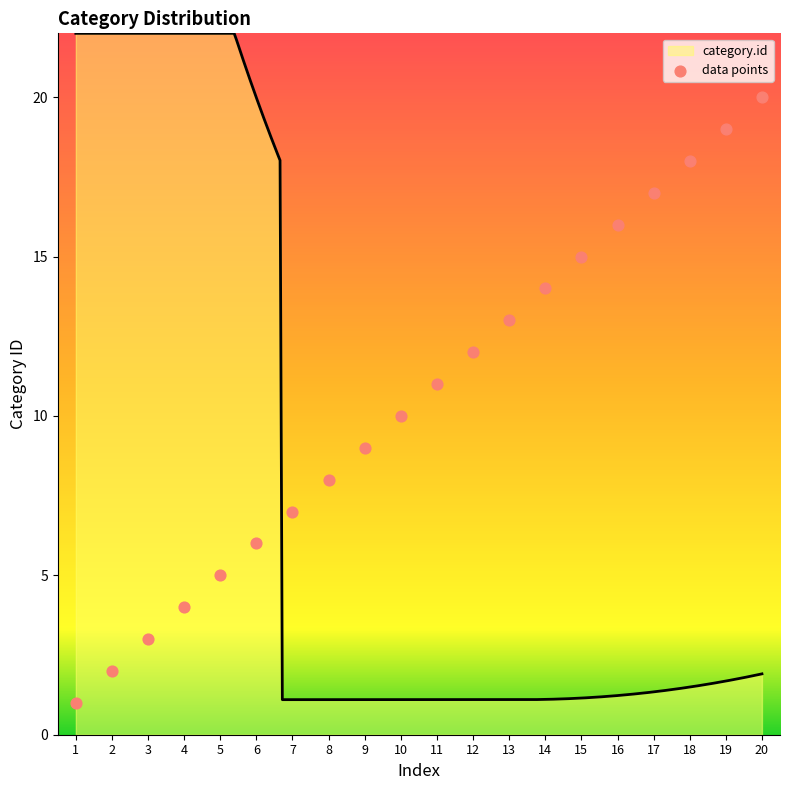

Which has a higher value, 17 or 20?

20